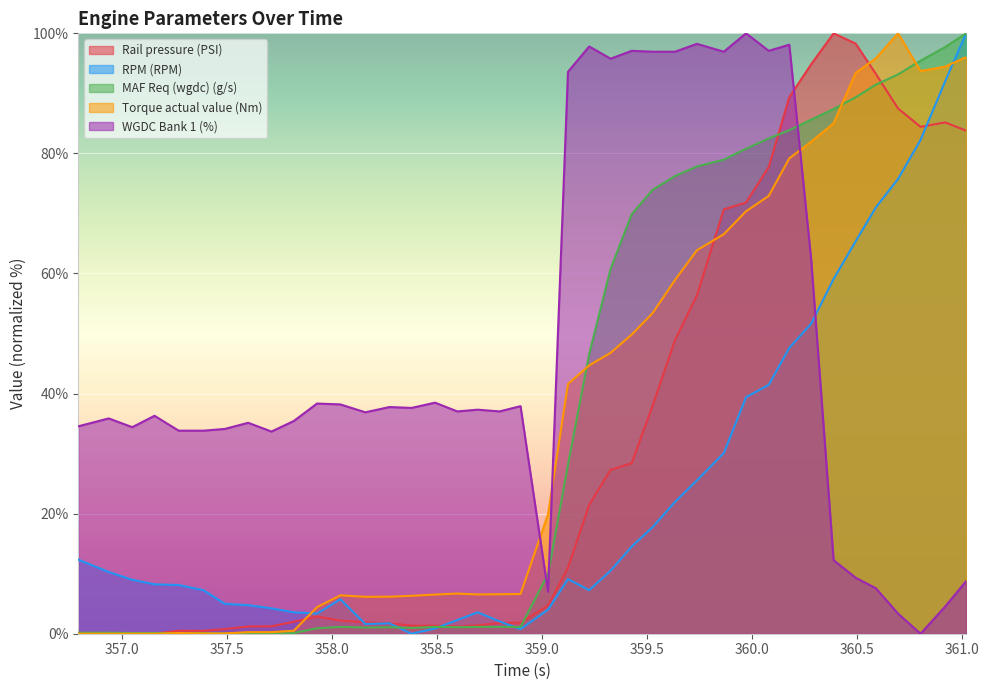

Between which two adjacent categories do MAF Req (wgdc) (g/s) and Torque actual value (Nm) first intersect?

357.489 and 357.6